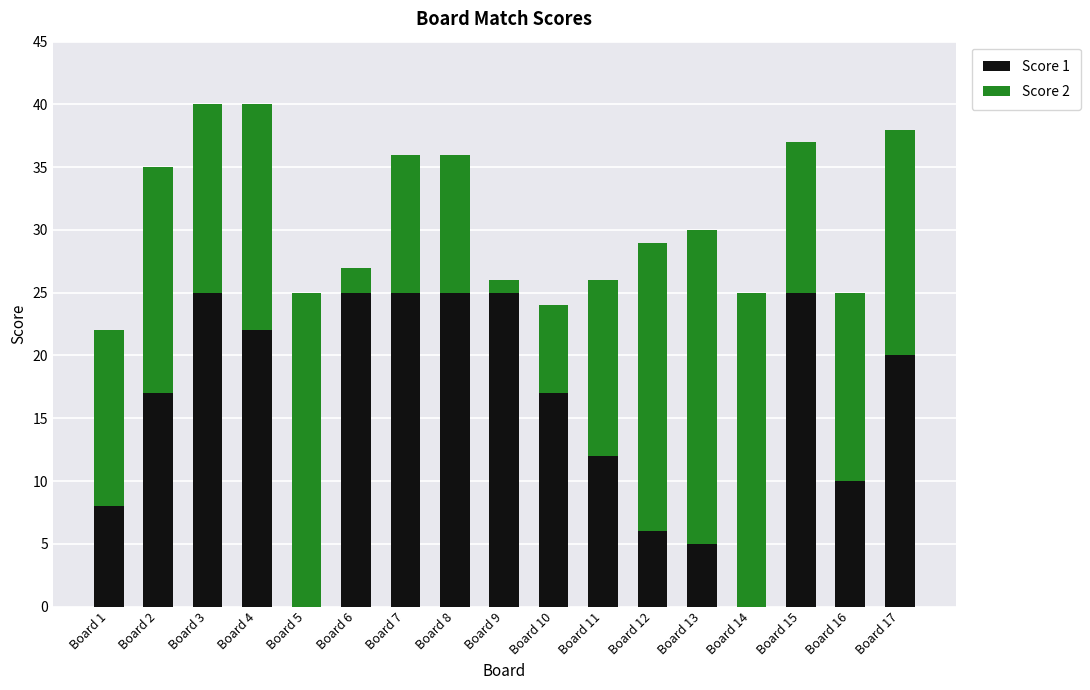

Are the bars horizontal?

No